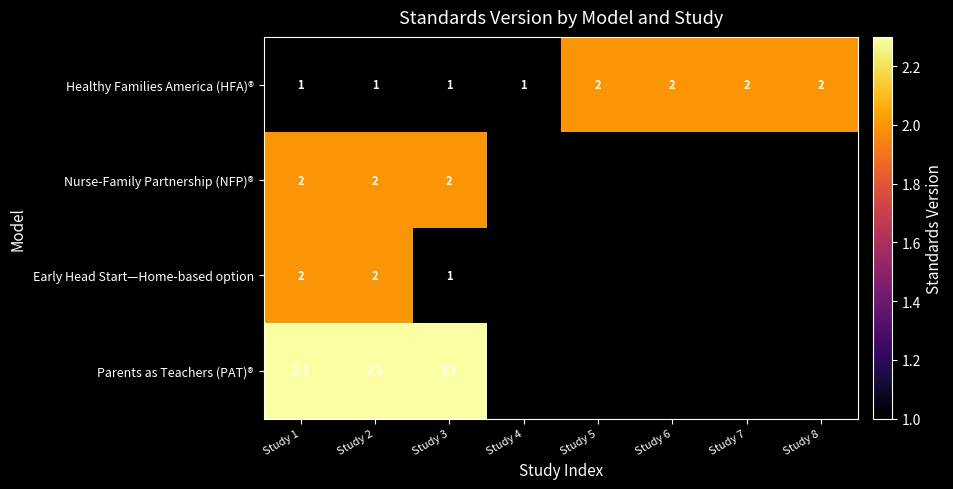

What is the difference between the highest and lowest values at Study 1?

1.3